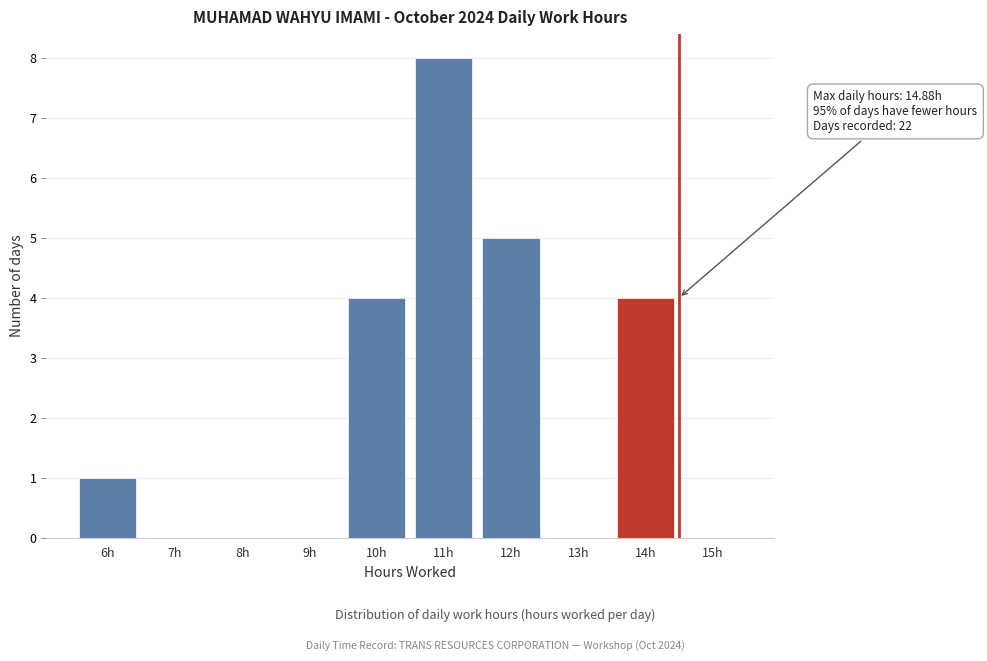

Reading left to right, transcribe all the data shown in this chart.

6h=1	7h=0	8h=0	9h=0	10h=4	11h=8	12h=5	13h=0	14h=4	15h=0